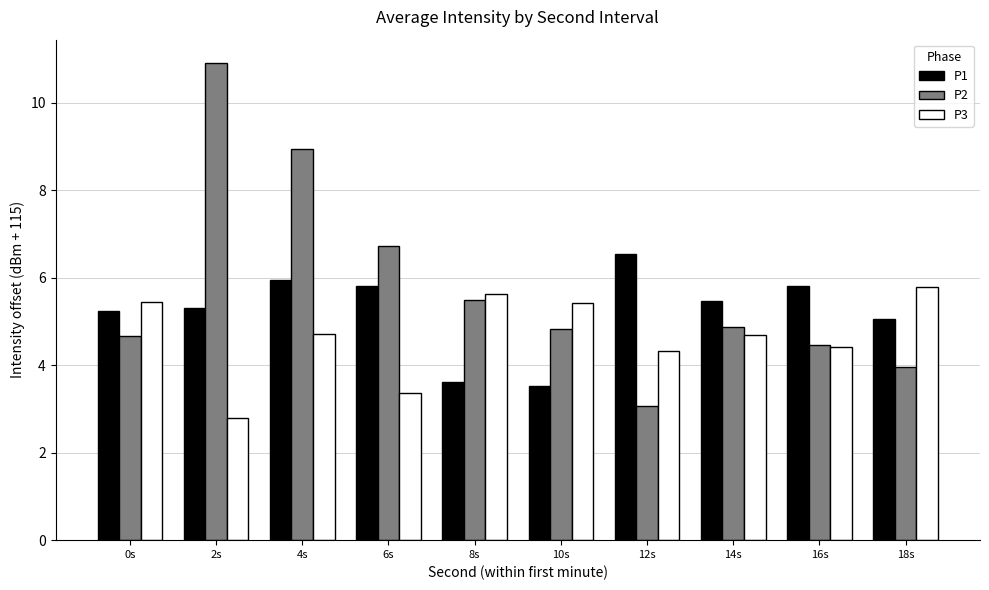

Rank the series by their maximum value, from highest to lowest.

P2, P1, P3